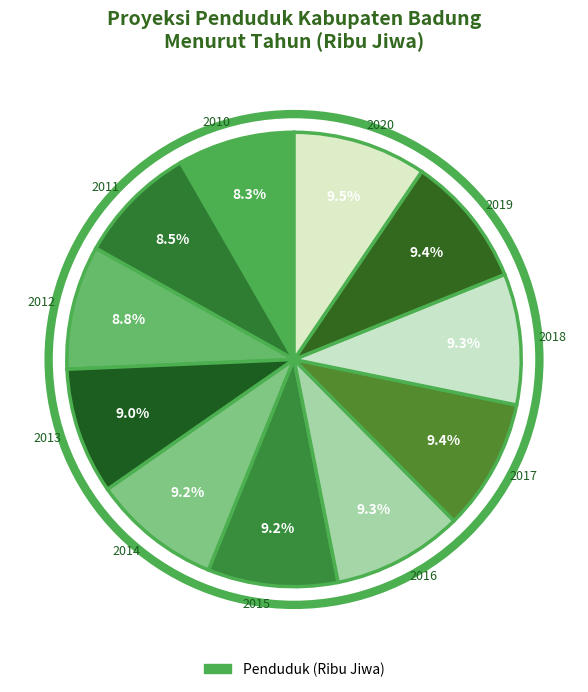

How many slices are in this pie chart?

11